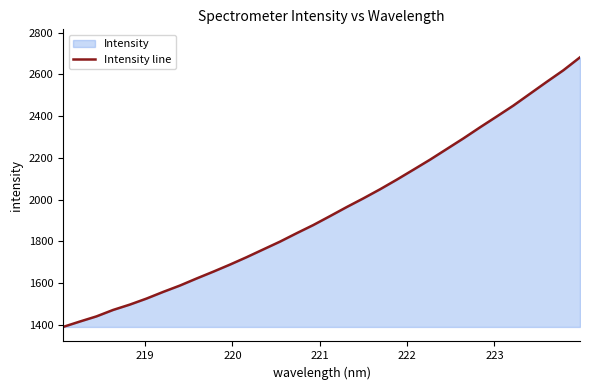

What is the greatest value displayed?

2682.2